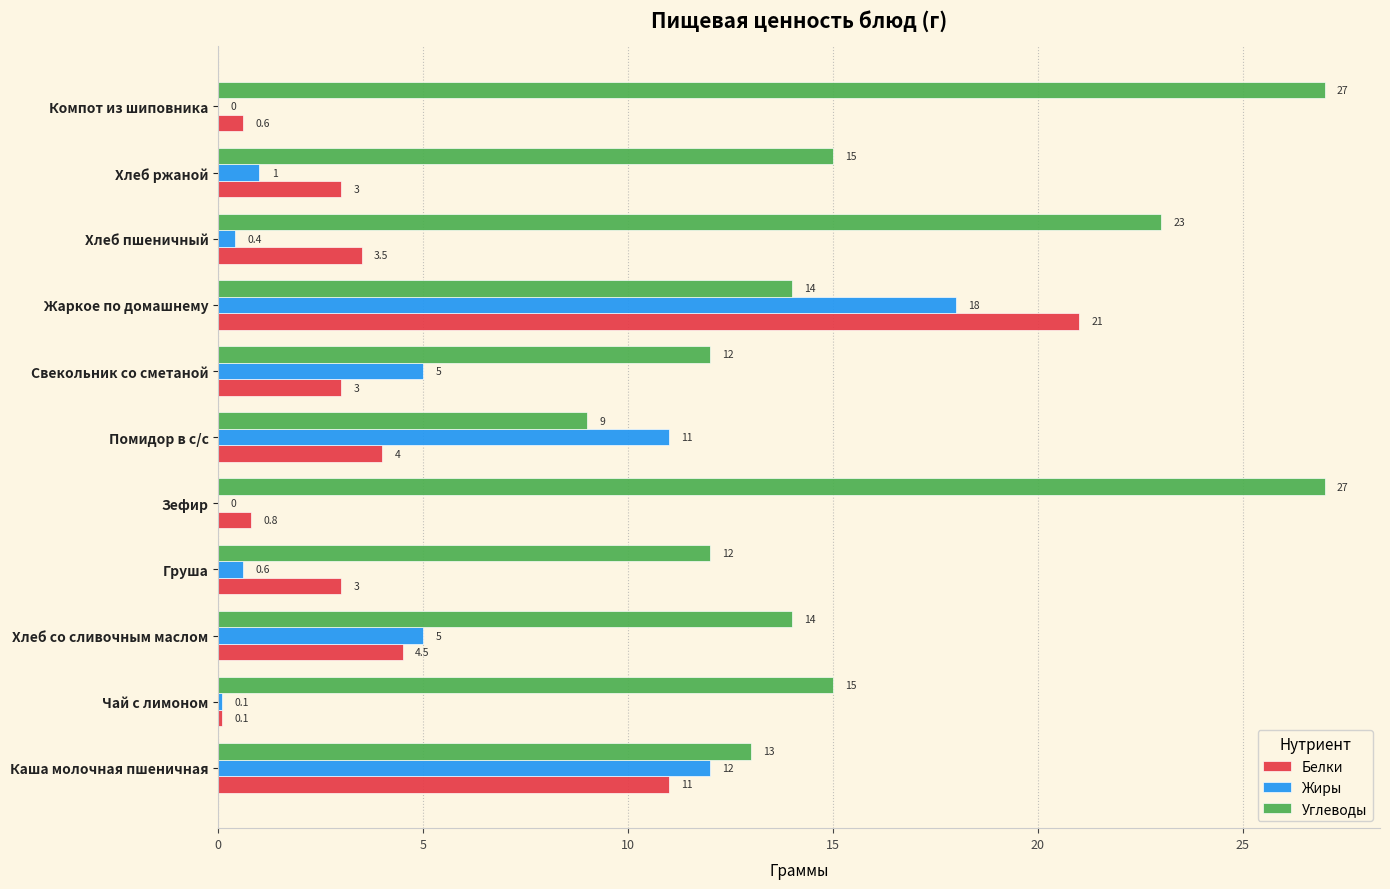

Where is Жиры nearest to the value 9?

Помидор в с/с